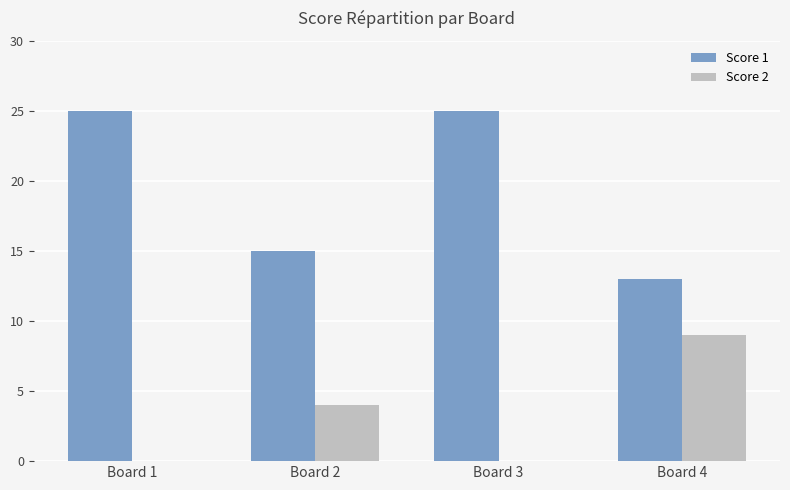

How many categories are shown in the chart?

4